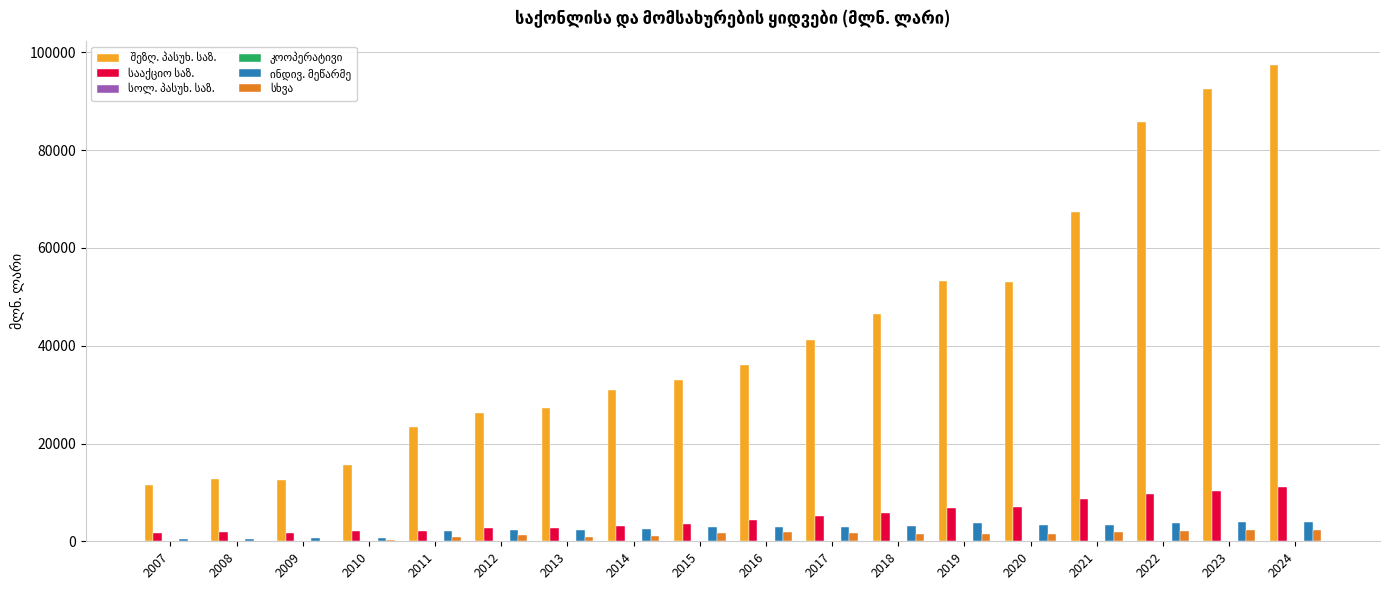

Count the number of data series in this chart.

6